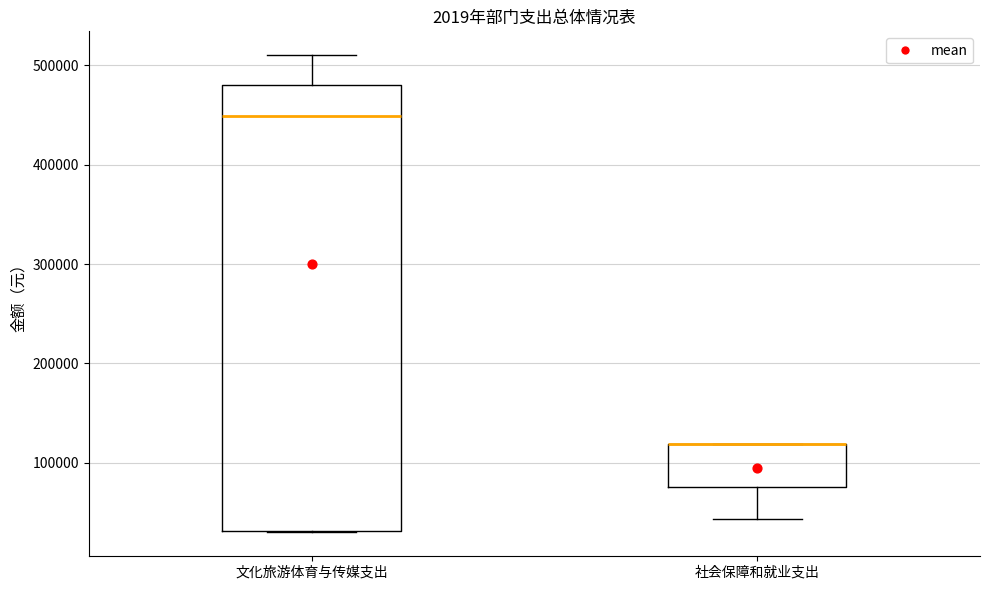

Reading left to right, transcribe this box plot: for each box, give where its median line is, the range the box spans, and where its two whiskers end, as read against the y-axis. The values are not printed on the chart, so give them approximately, as read against the axis.

文化旅游体育与传媒支出: median 450000, box 30000 to 480000, whiskers 30000 to 510000
社会保障和就业支出: median 120000 (drawn on the box's upper edge), box 80000 to 120000, whiskers 40000 to 120000